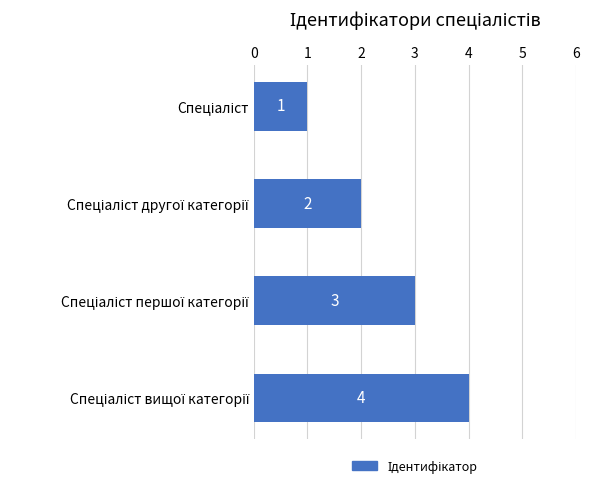

What is the sum of all values?

10